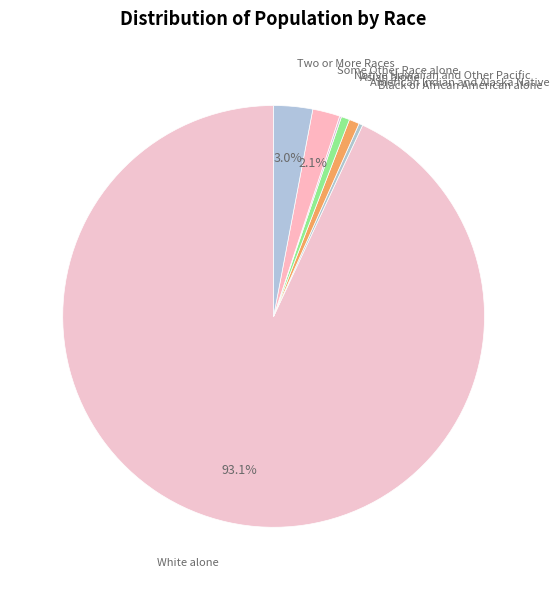

To the nearest percent, what is the difference between the largest and smallest slice percentages?

93%